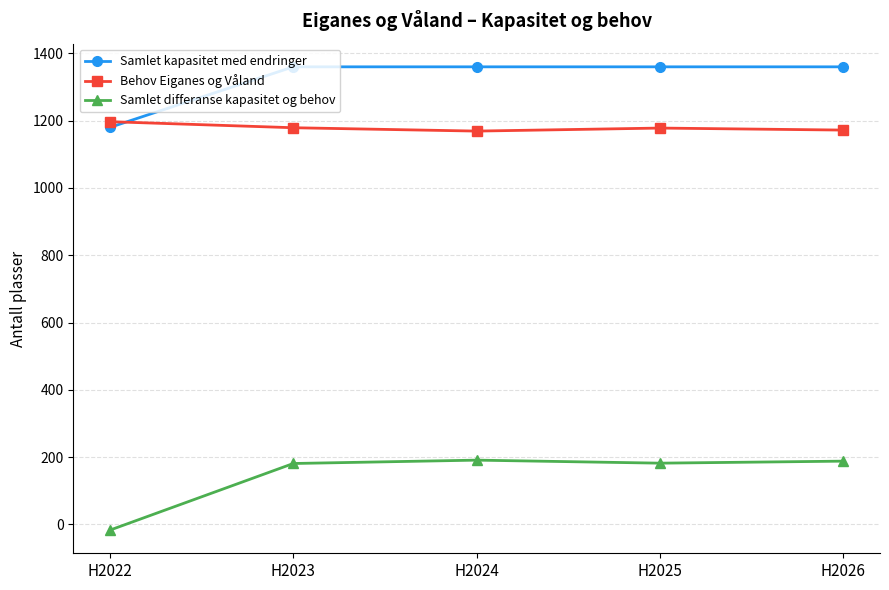

What is the difference between the maximum and minimum values in the Samlet differanse kapasitet og behov series?

208